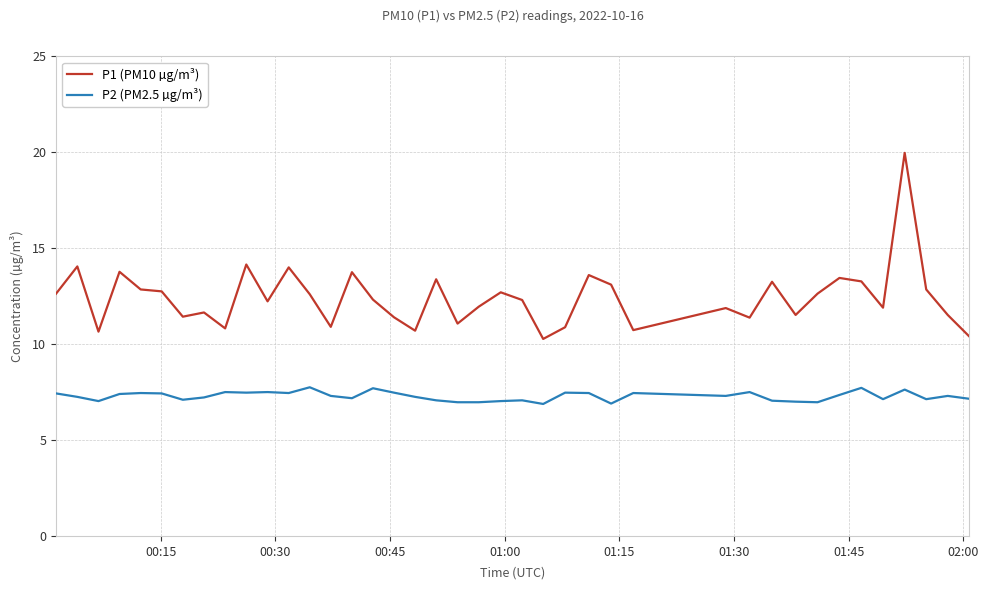

What is the smallest value displayed?

6.9